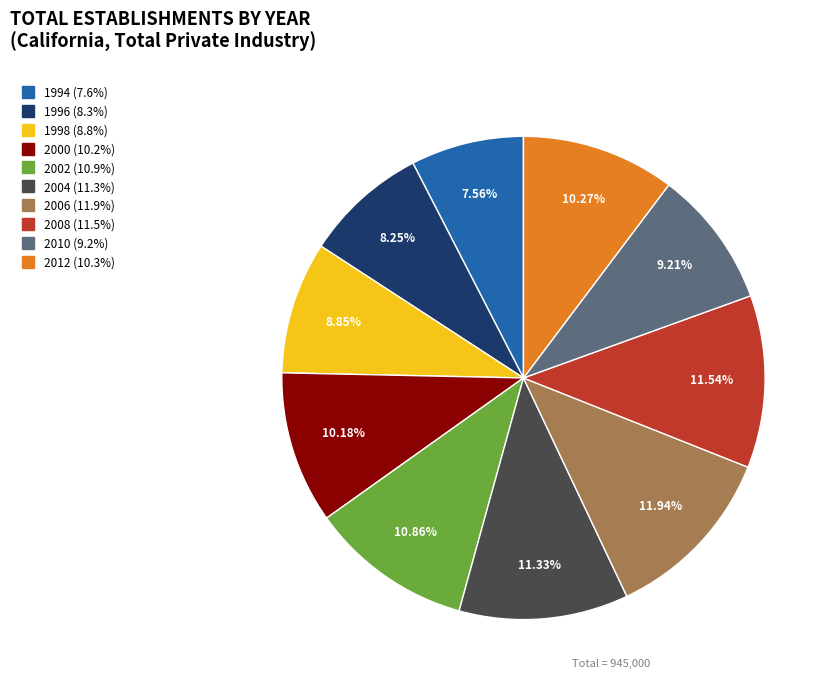

To the nearest percent, what percentage of the pie is 2012?

10%